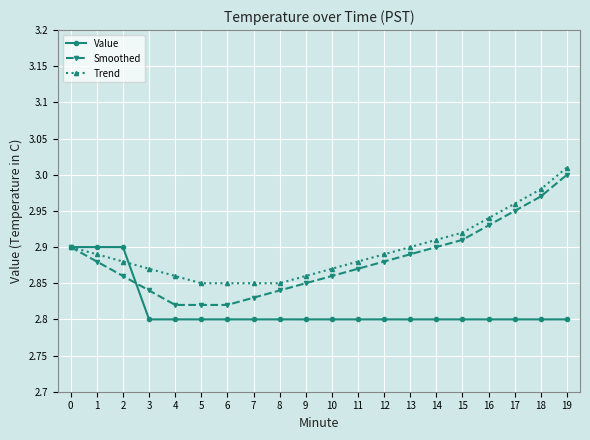

Is it true that Smoothed equals 2.9 at 14?

True